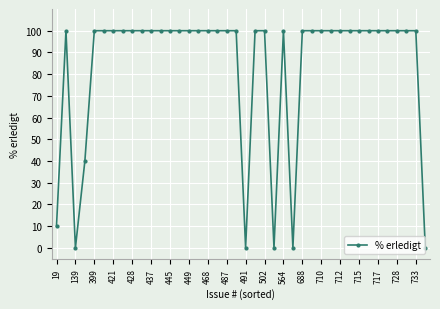

What is the difference between the second highest and second lowest values?

100